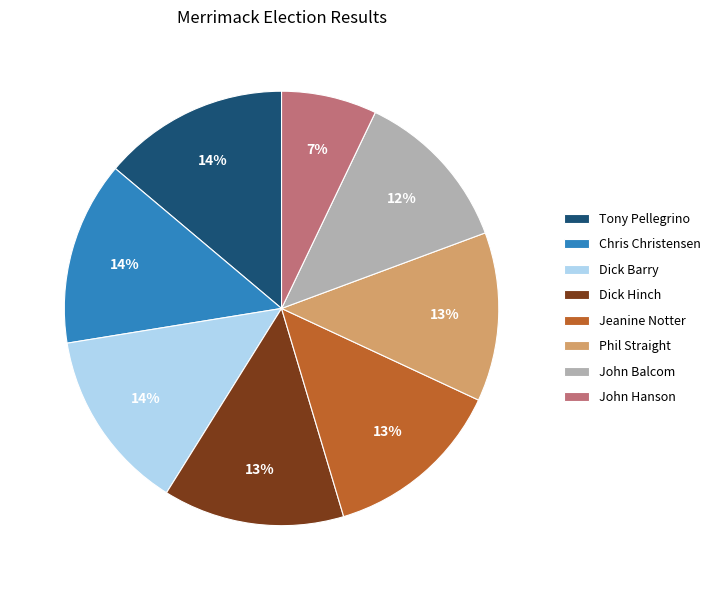

To the nearest percent, what is the combined percentage of Dick Hinch and Phil Straight?

26%